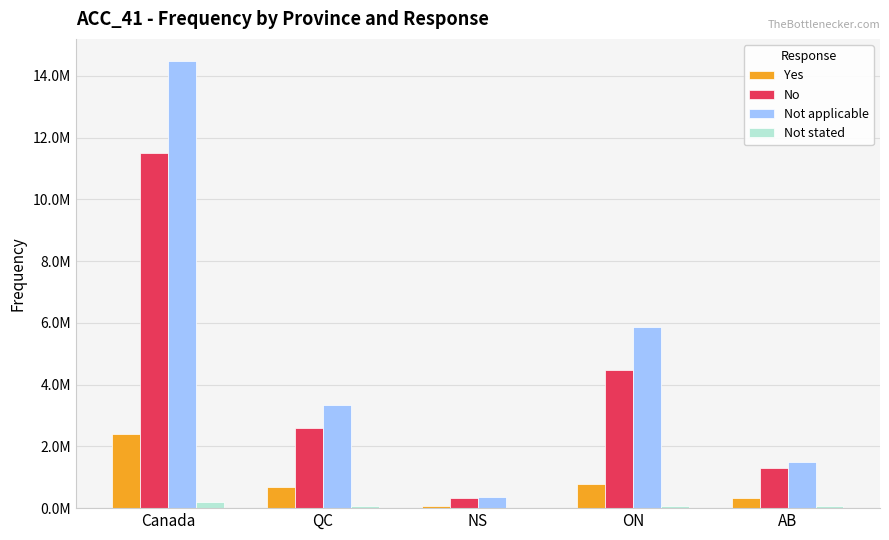

What are all the series names shown in the legend?

Yes, No, Not applicable, Not stated